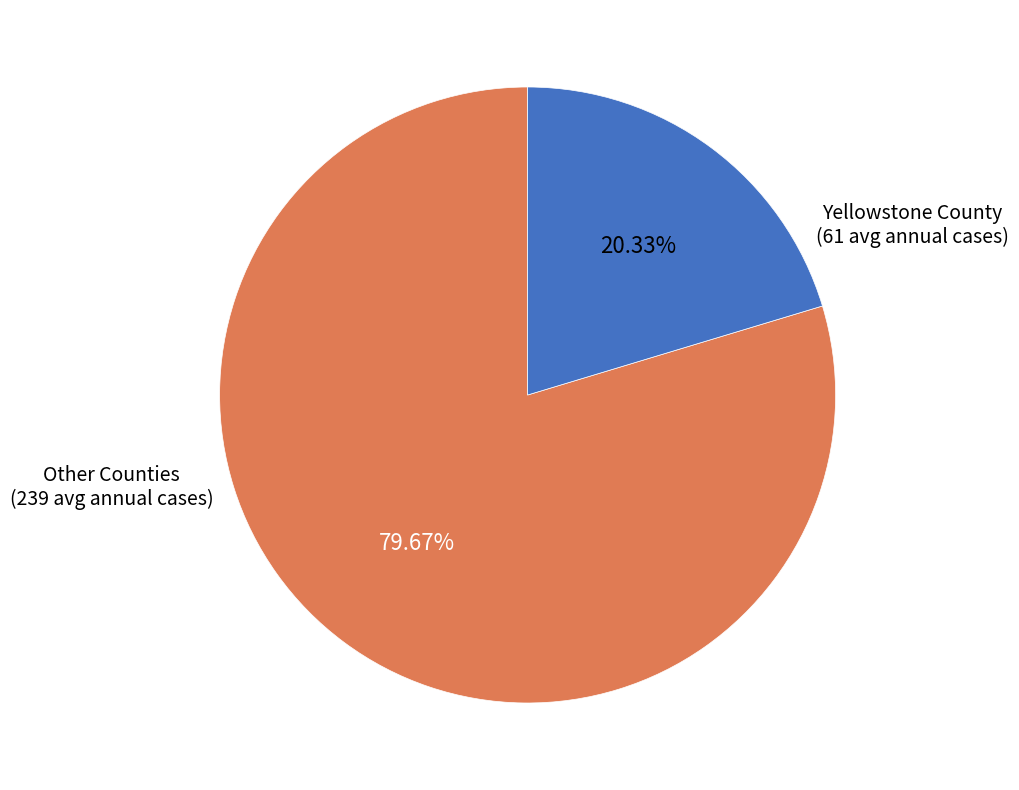

Count the number of slices in the pie.

2